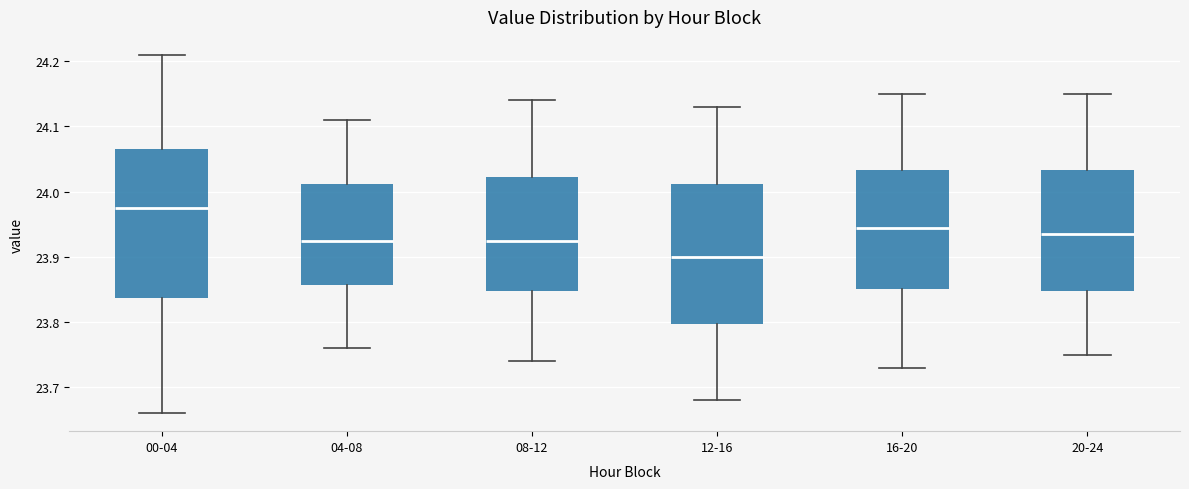

Where does the lower whisker of the box for 08-12 end on the y-axis? The values are not printed on the chart, so give them approximately, as read against the axis.

23.74